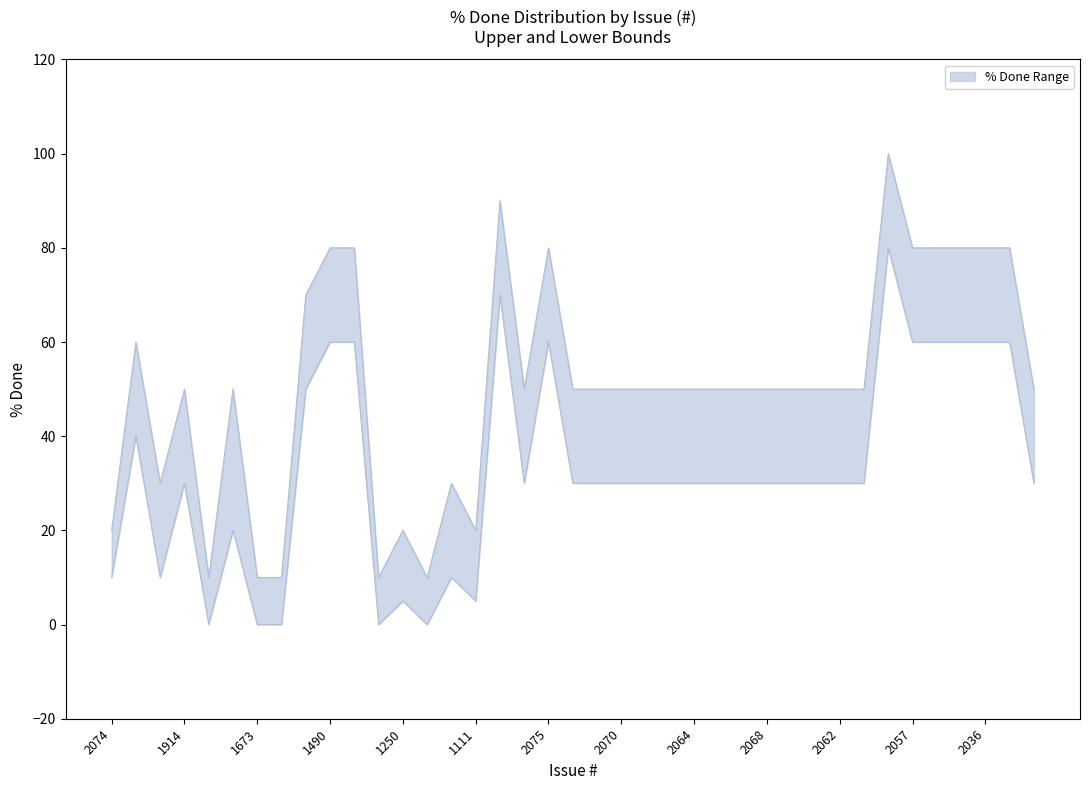

True or false: % Done Lower has a value of 45 at 2070.

False